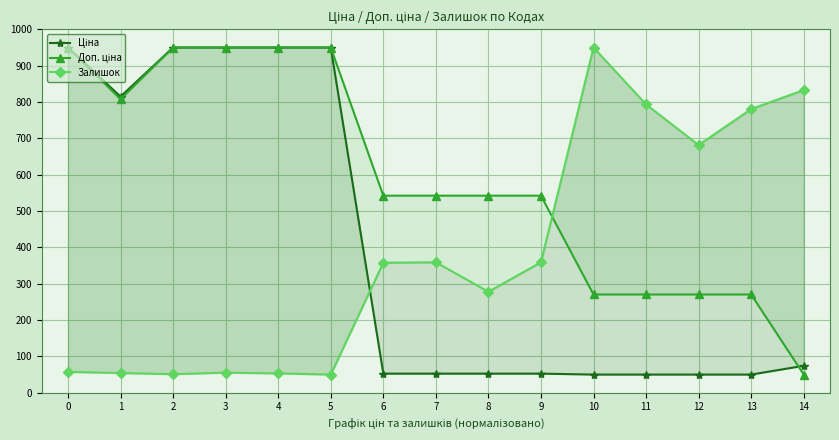

What are all the series names shown in the legend?

Ціна, Доп. ціна, Залишок